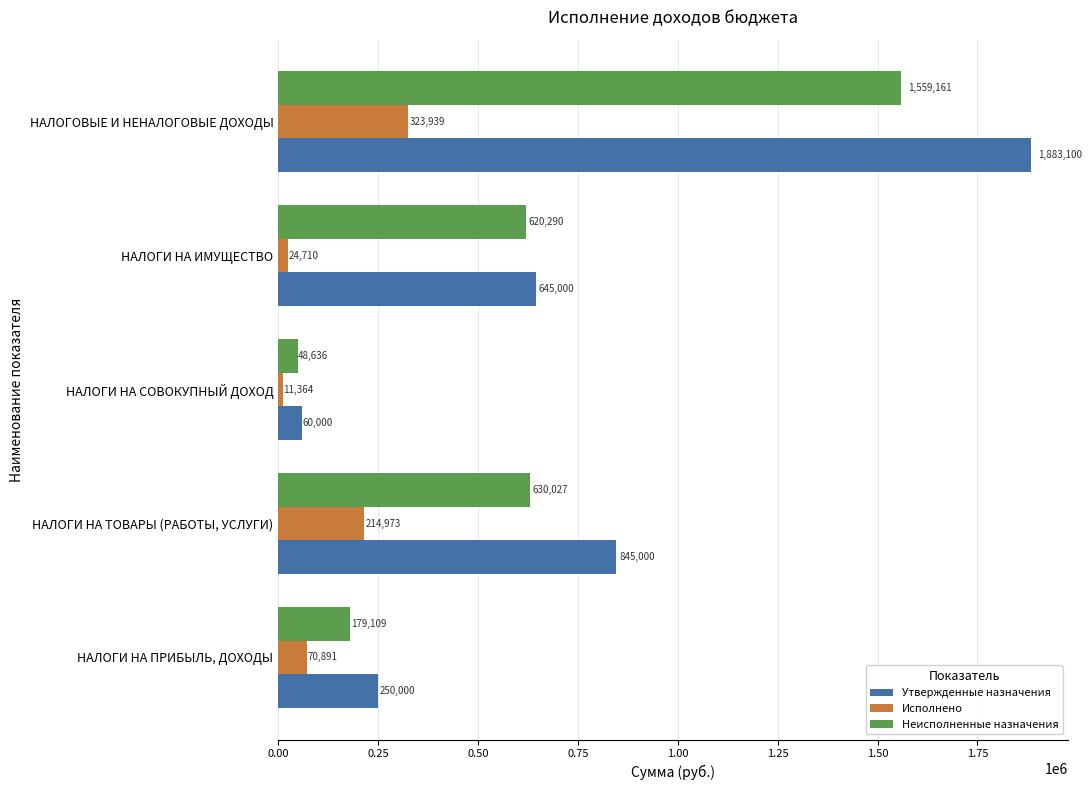

What is the average value of the Неисполненные назначения series?

607444.4